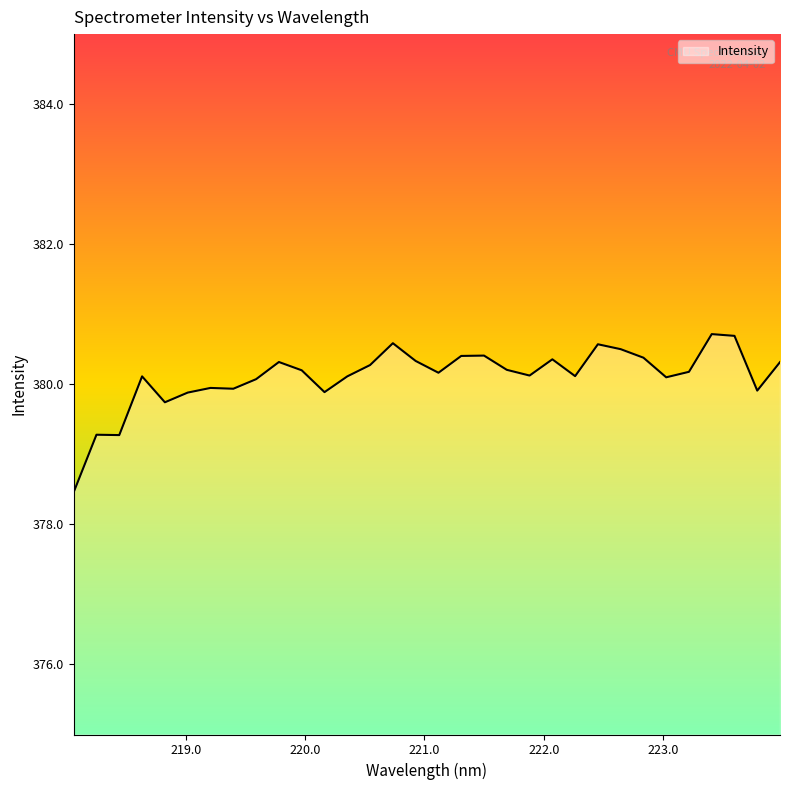

Does the chart display data point markers on the line(s)?

No